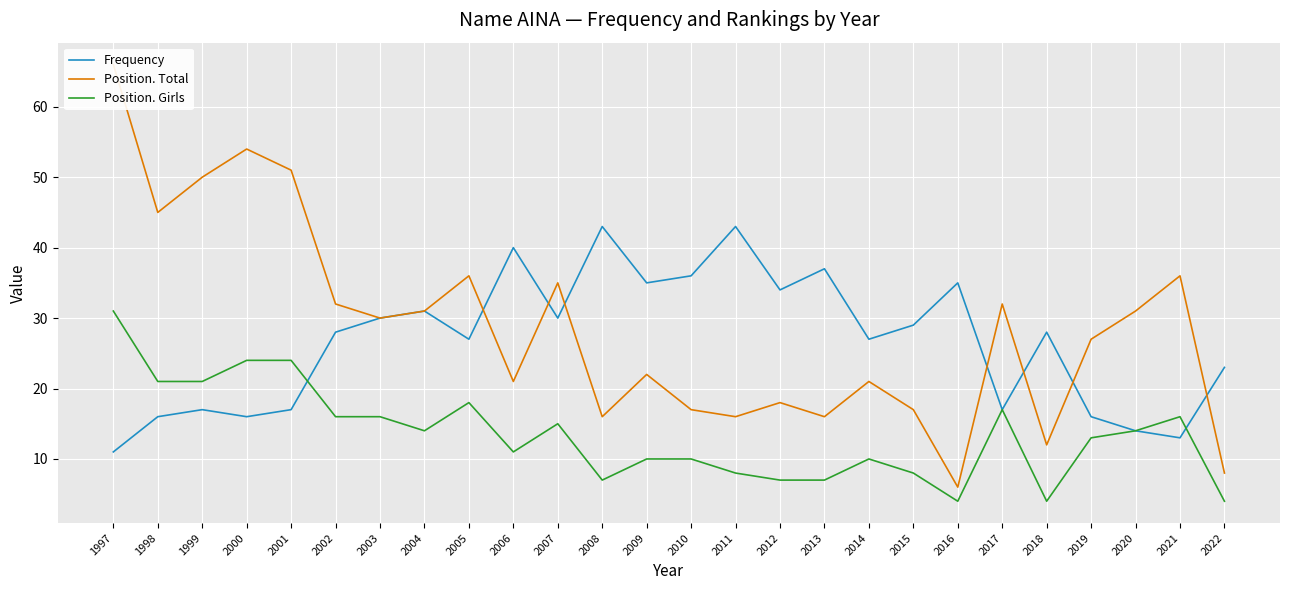

True or false: Position. Girls and Frequency cross at least once.

True